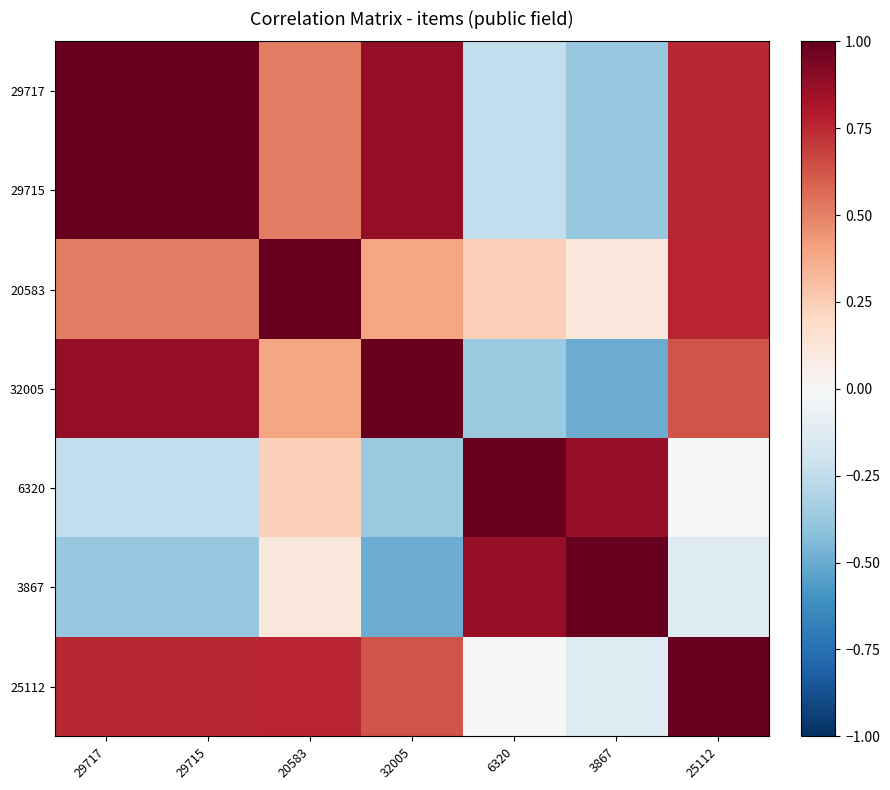

Reading left to right, transcribe all the data shown in this chart.

29717: 29717=1.0	29715=1.0	20583=0.5	32005=0.9	6320=-0.2	3867=-0.4	25112=0.8
29715: 29717=1.0	29715=1.0	20583=0.5	32005=0.9	6320=-0.2	3867=-0.4	25112=0.8
20583: 29717=0.5	29715=0.5	20583=1.0	32005=0.4	6320=0.2	3867=0.1	25112=0.8
32005: 29717=0.9	29715=0.9	20583=0.4	32005=1.0	6320=-0.4	3867=-0.5	25112=0.6
6320: 29717=-0.2	29715=-0.2	20583=0.2	32005=-0.4	6320=1.0	3867=0.9	25112=-0.0
3867: 29717=-0.4	29715=-0.4	20583=0.1	32005=-0.5	6320=0.9	3867=1.0	25112=-0.1
25112: 29717=0.8	29715=0.8	20583=0.8	32005=0.6	6320=-0.0	3867=-0.1	25112=1.0